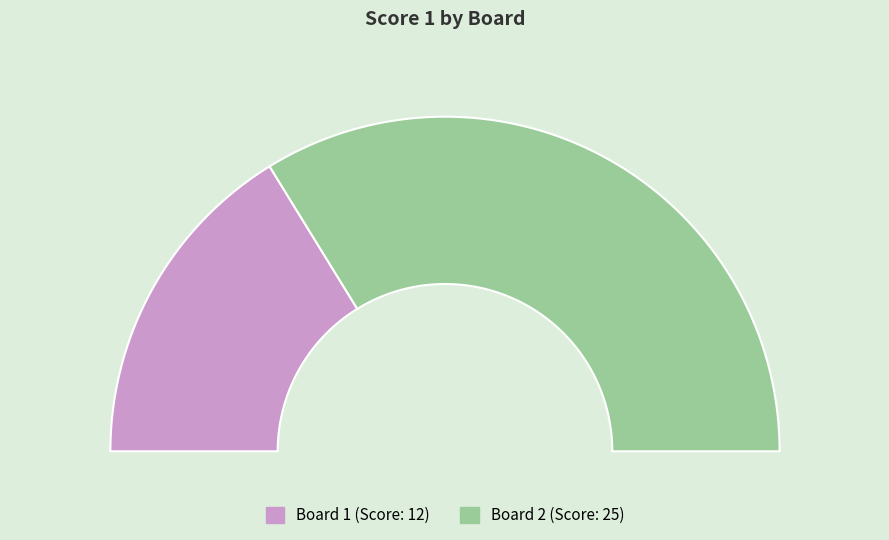

What is the total percentage of 2 and 1?

100.0%